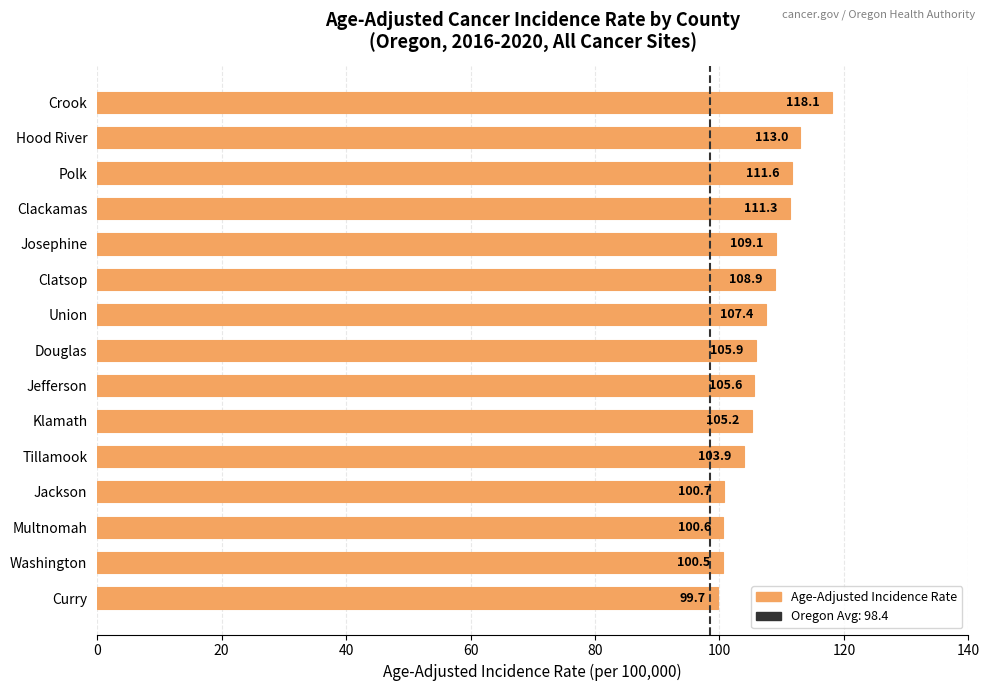

What is the change in value from Josephine to Douglas?

-3.2